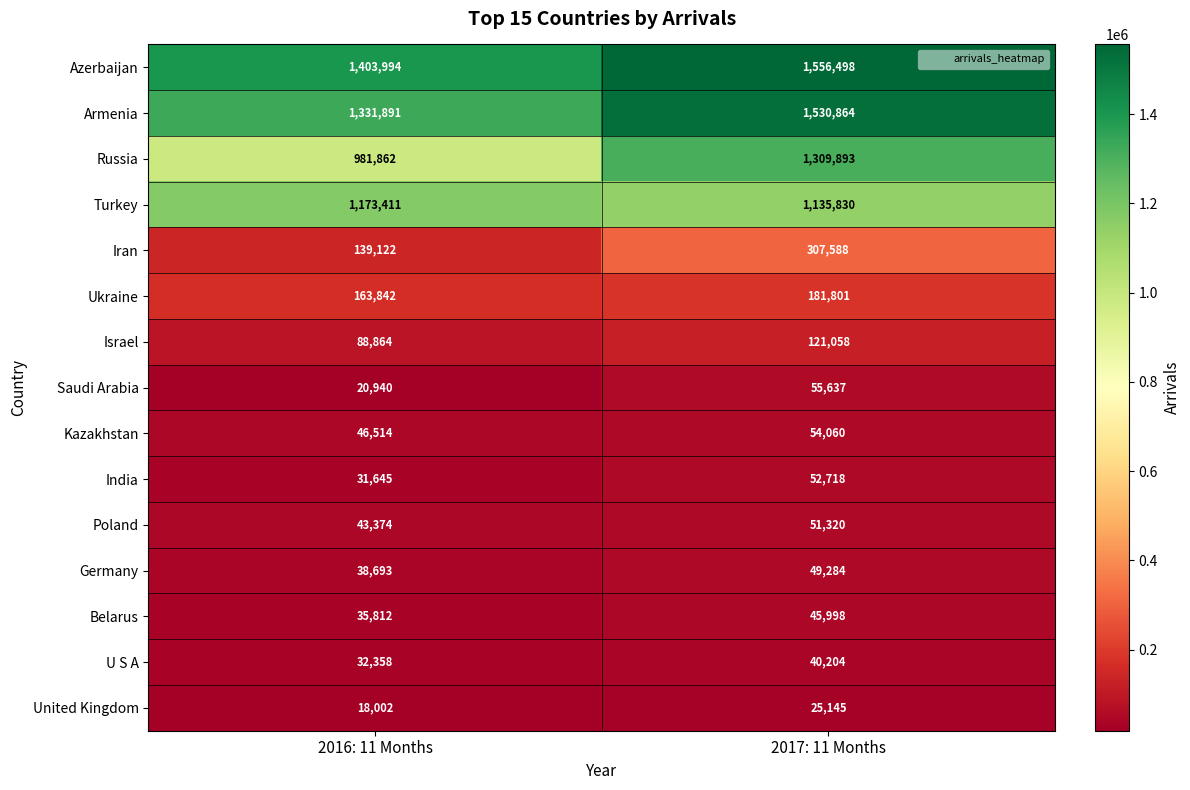

What is the smallest value displayed?

18002